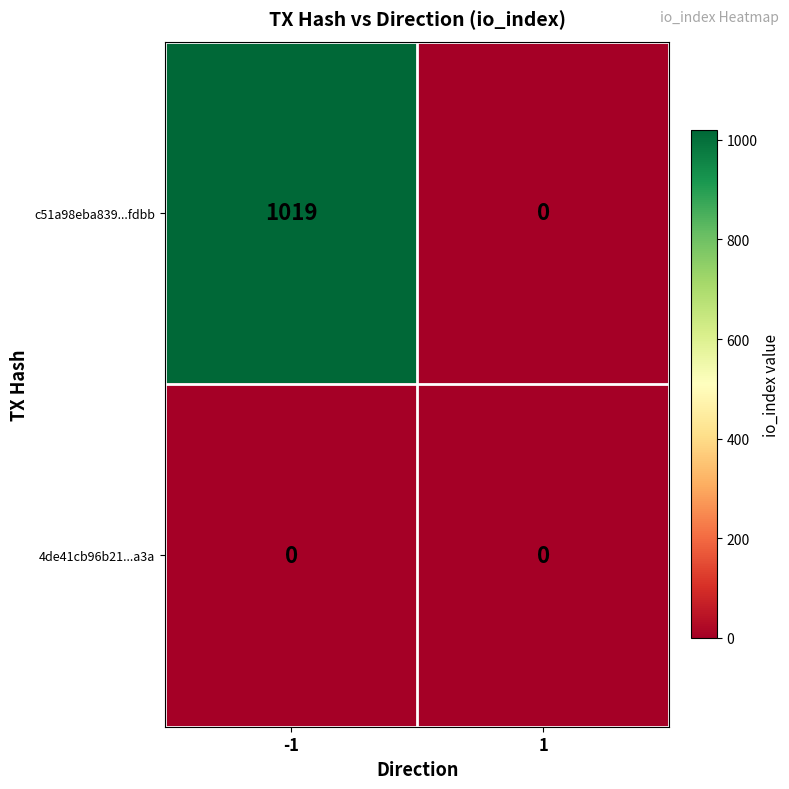

The value of 4de41cb96b21...a3a at 1 is 0. True or false?

True